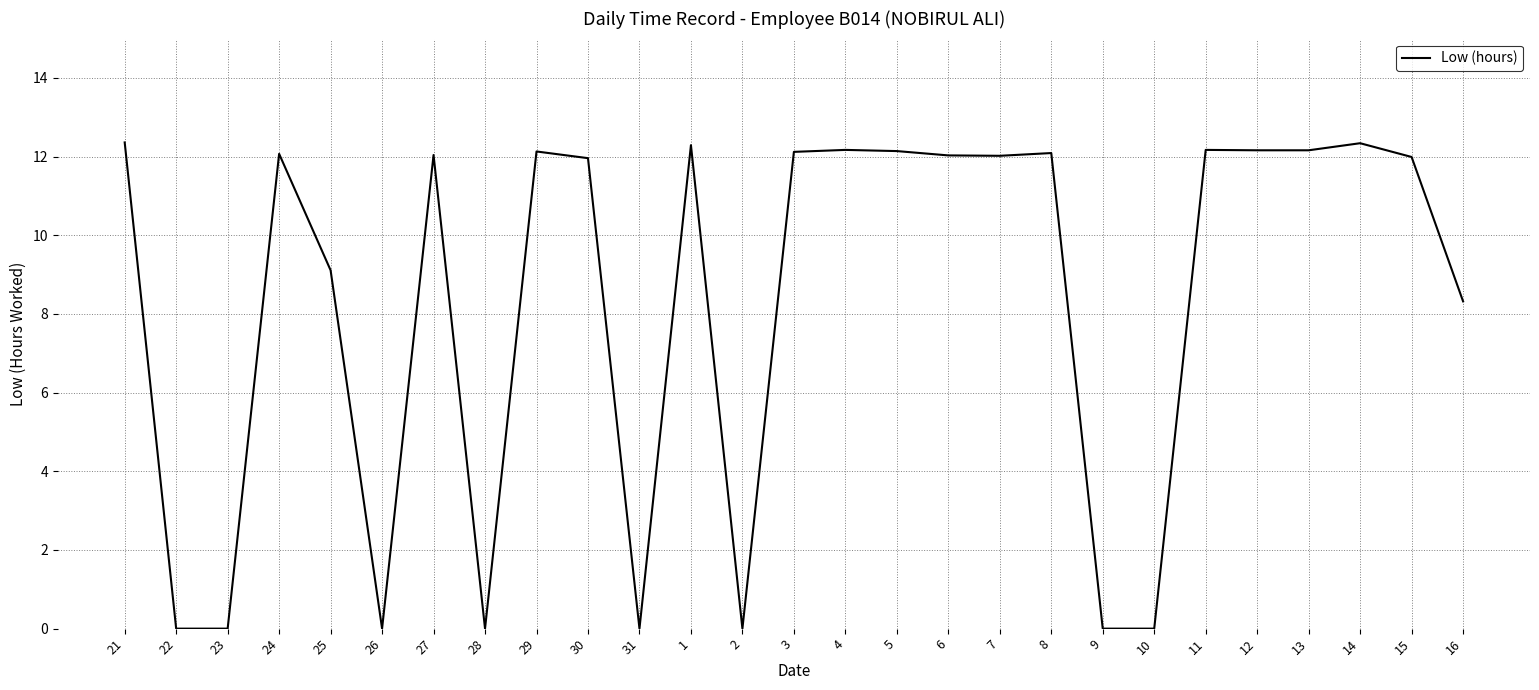

Is it true that the value at 22 is 0.0?

True